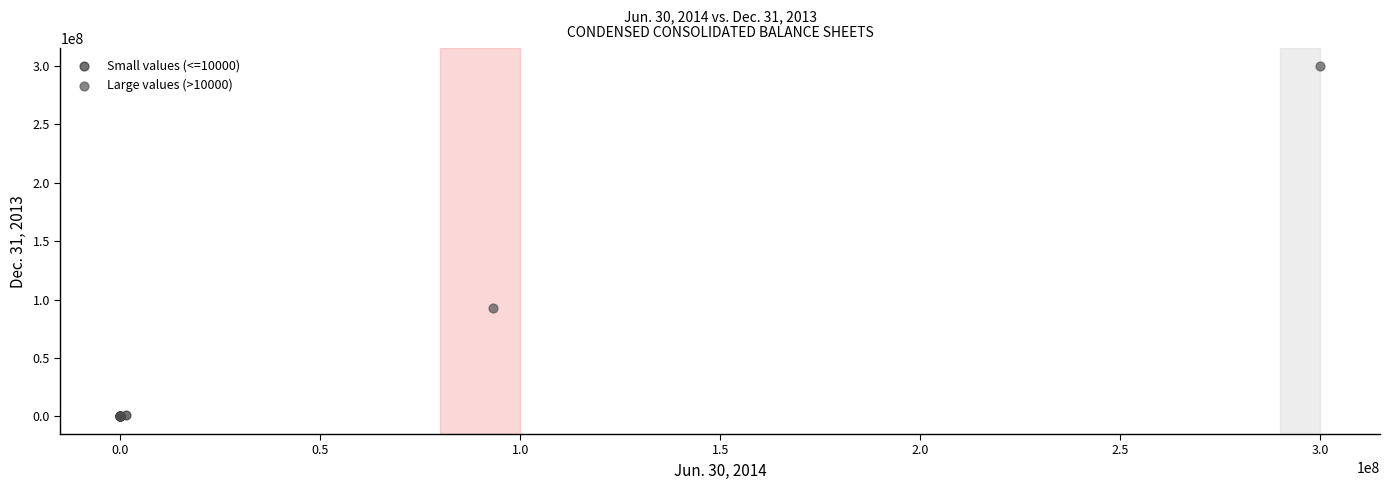

Which series contains the highest Y value?

Large values (>10000)